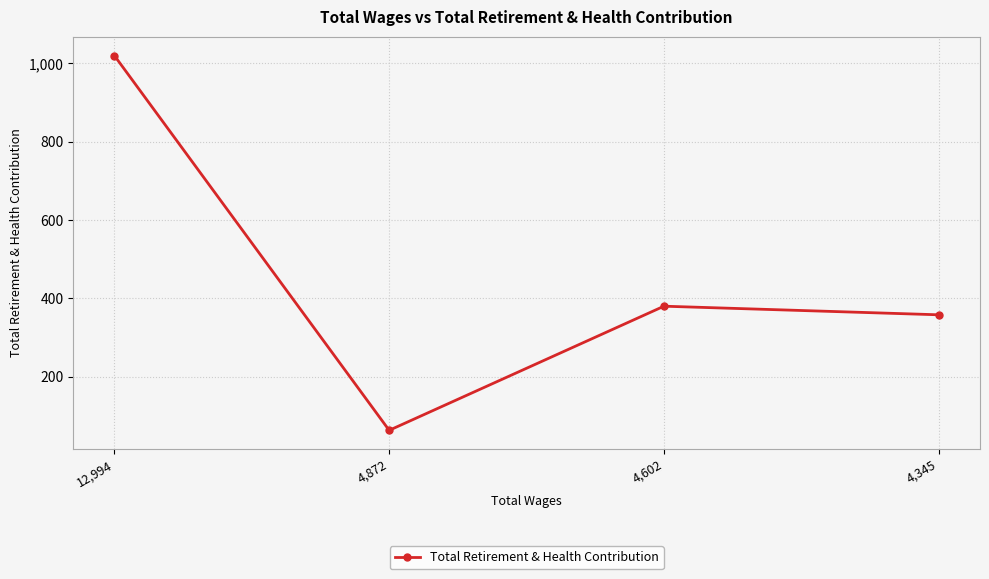

What is the maximum value shown in the chart?

1020